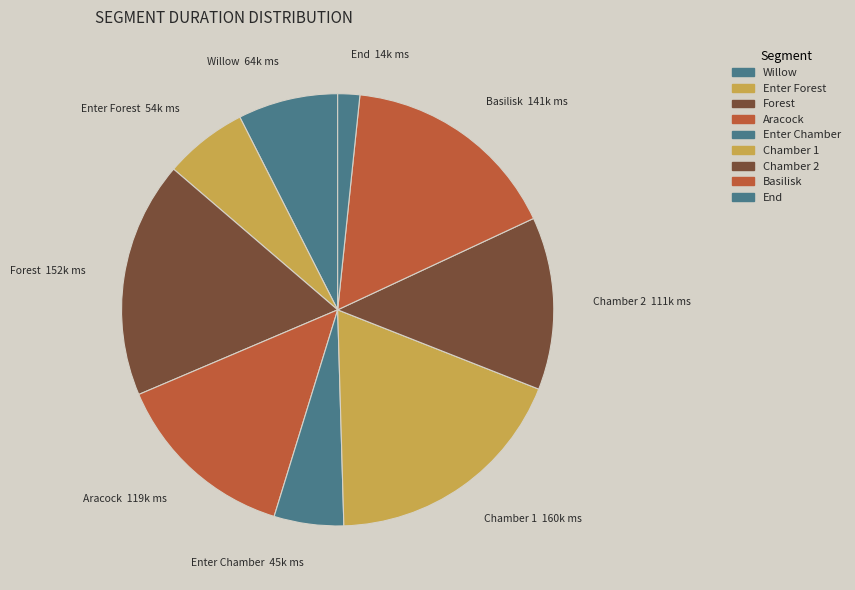

Is it true that Chamber 2 is 1% of the pie?

False